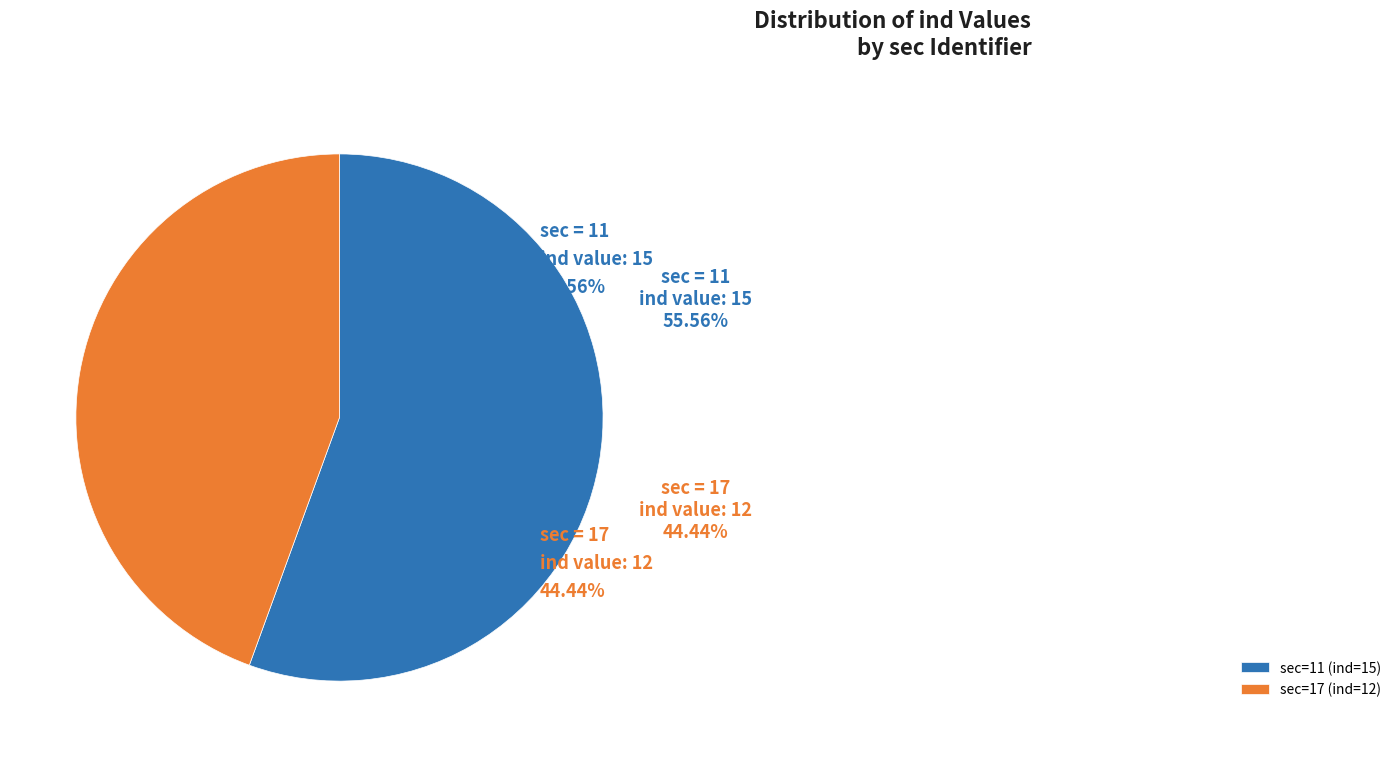

Approximately how many times larger is the value at sec=17 (ind=12) compared to sec=11 (ind=15)?

0.8